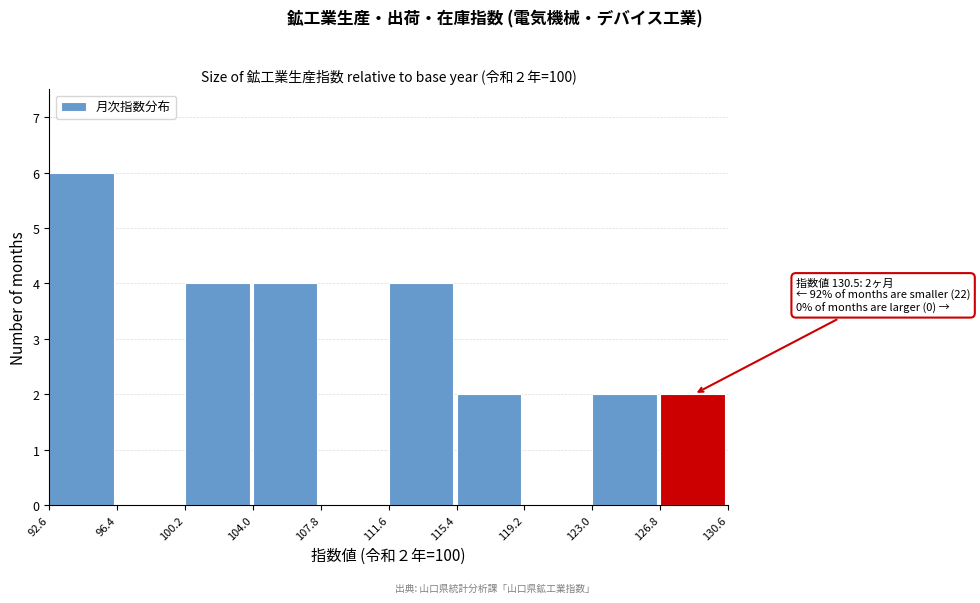

Over which range of the x-axis is the bar tallest?

92.6 to 96.4